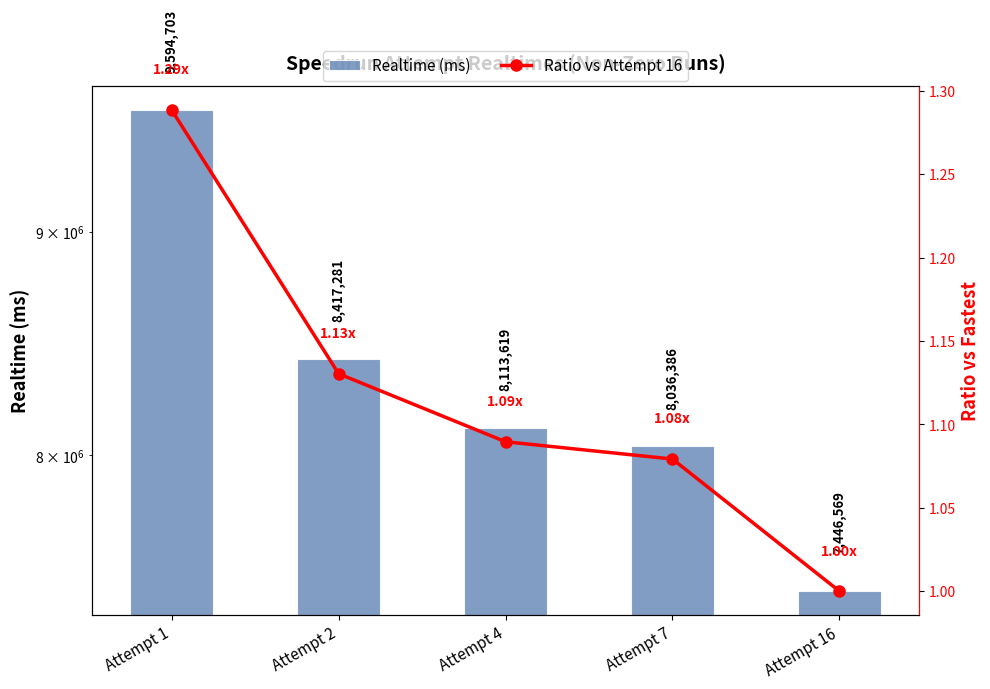

At how many categories does at least one series exceed 1620169?

5